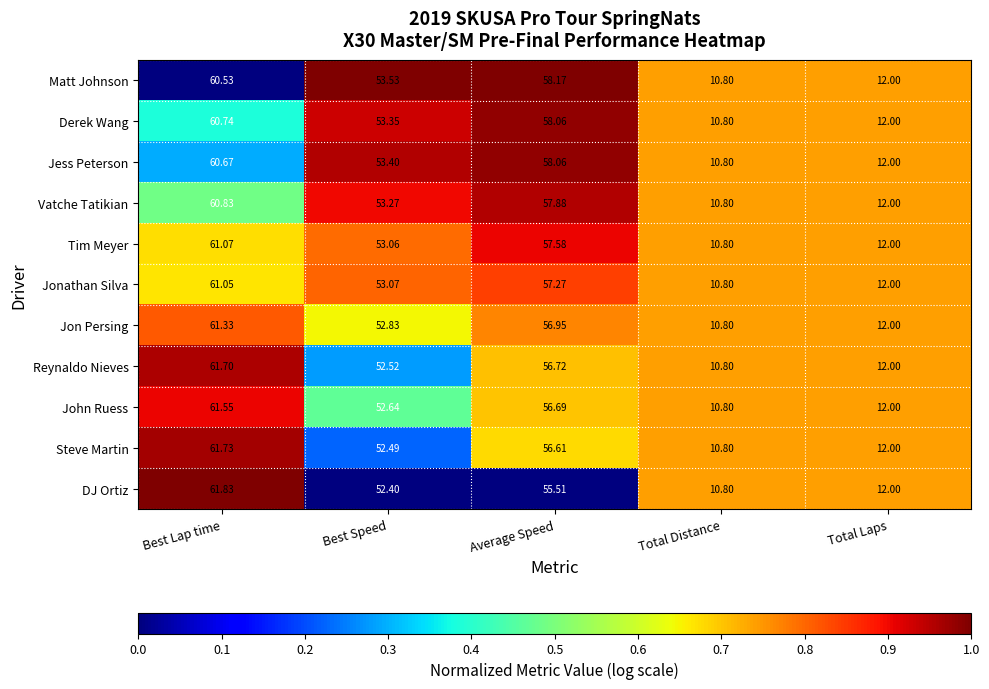

At which category is the sum across all series the highest?

Best Lap time